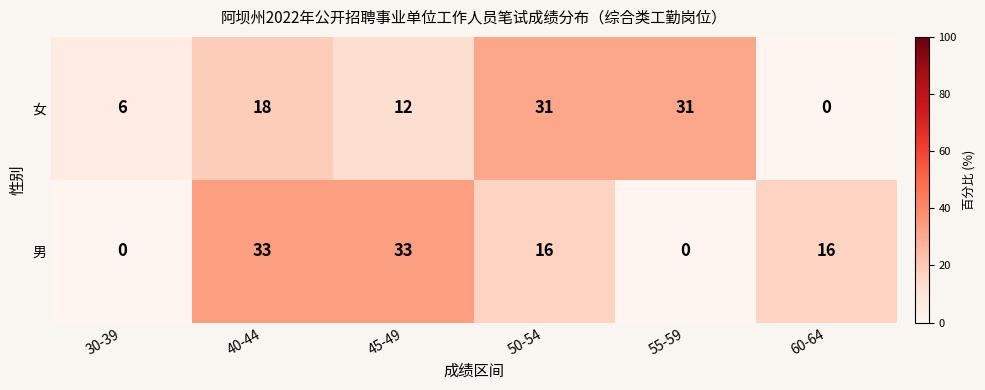

Read the 男 value at 40-44, to the nearest 5.

35